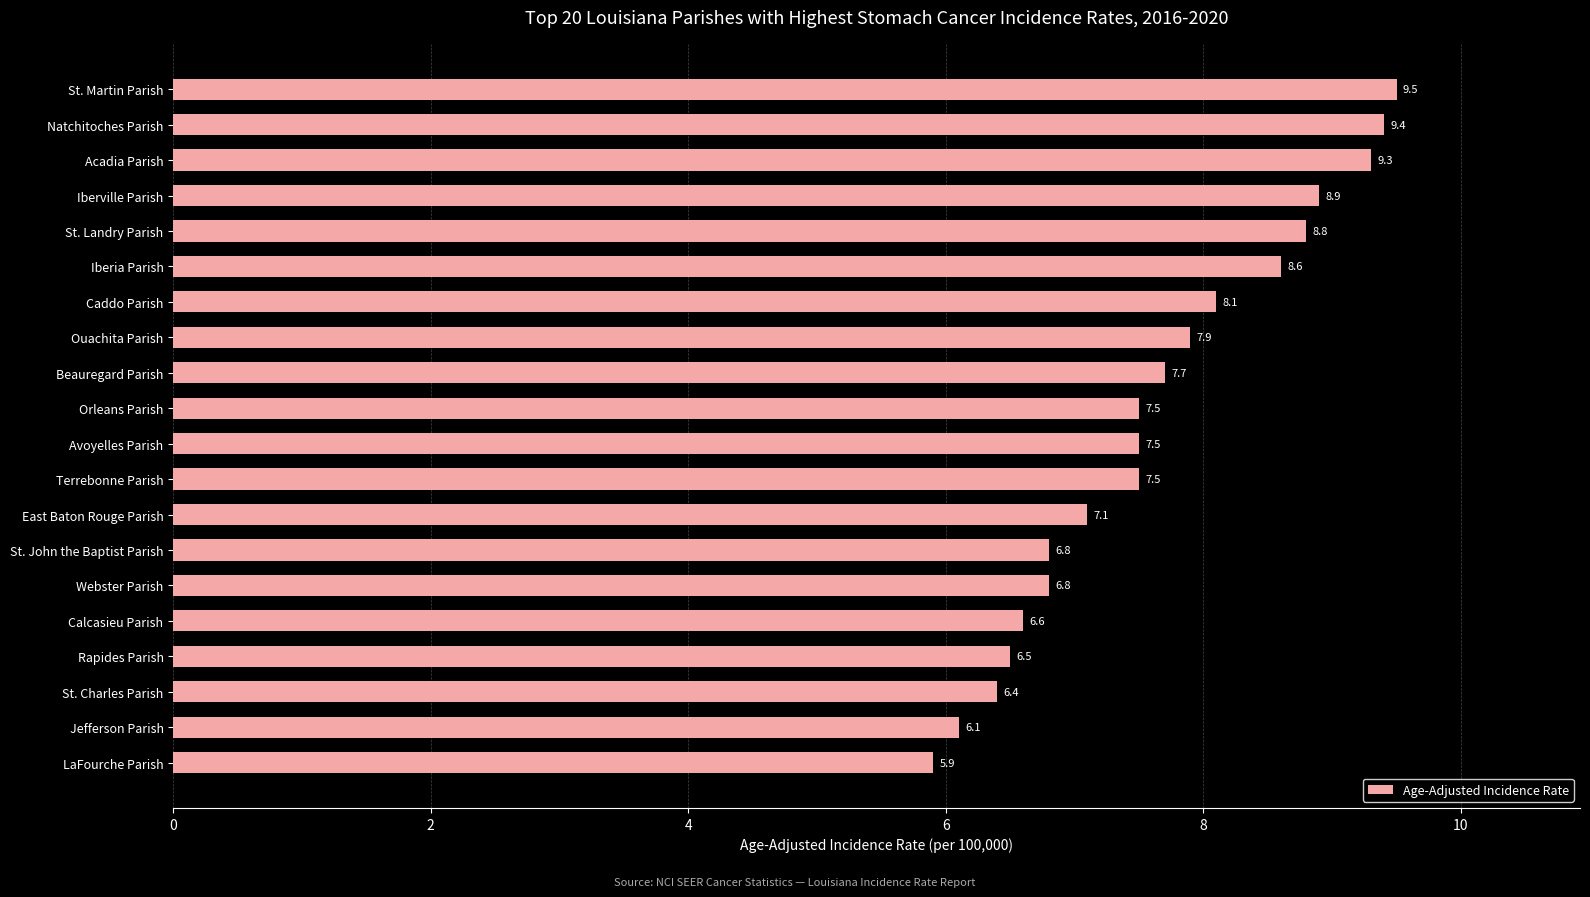

The value at Calcasieu Parish is 6.6. True or false?

True